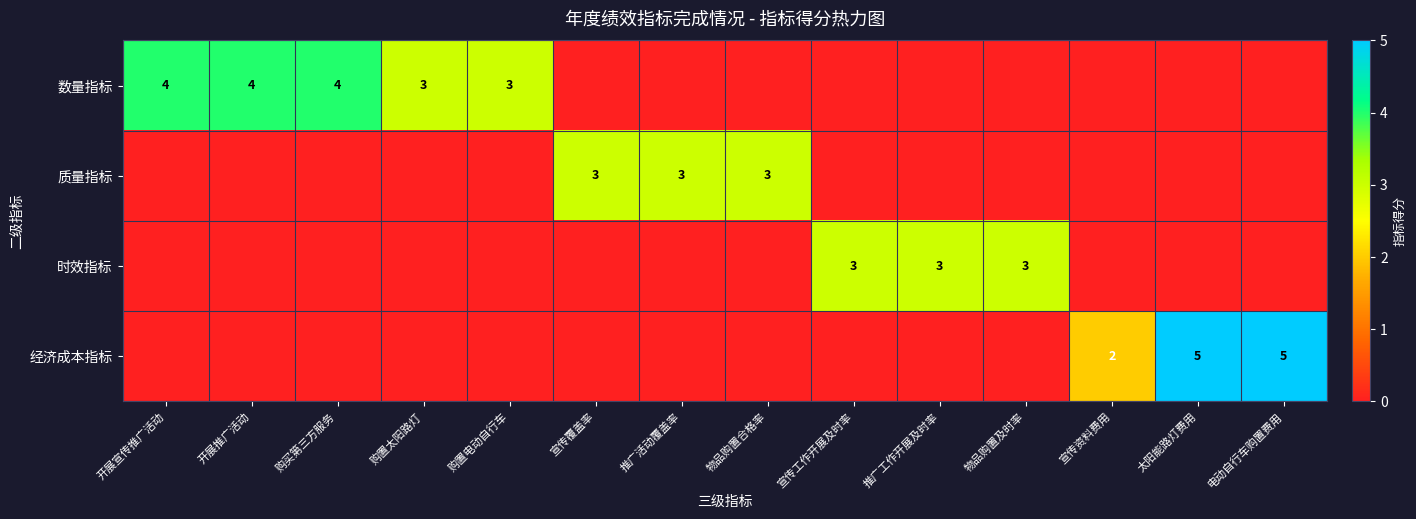

True or false: 质量指标 has a value of 4 at 宣传覆盖率.

False